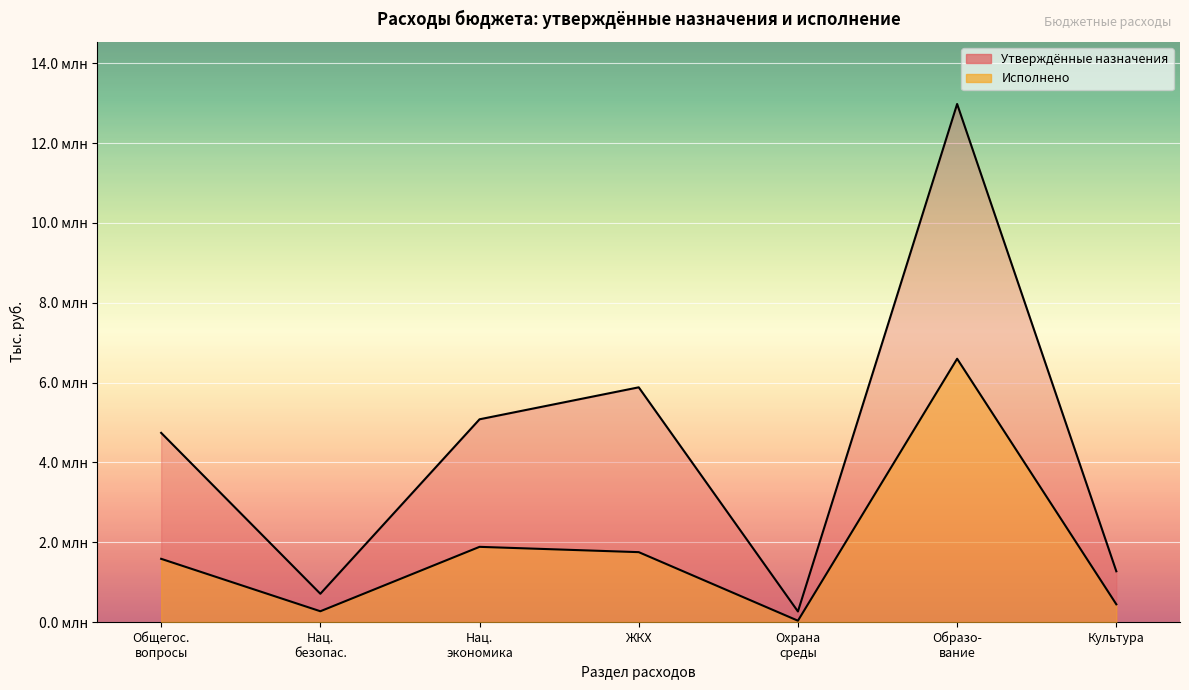

How many lines are shown in the chart?

2